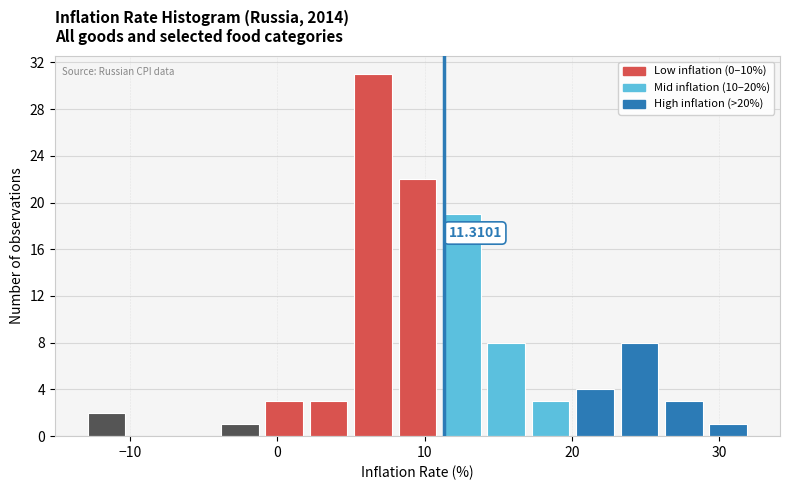

Read against the x-axis, roughly where is the centre of the tallest bar?

6